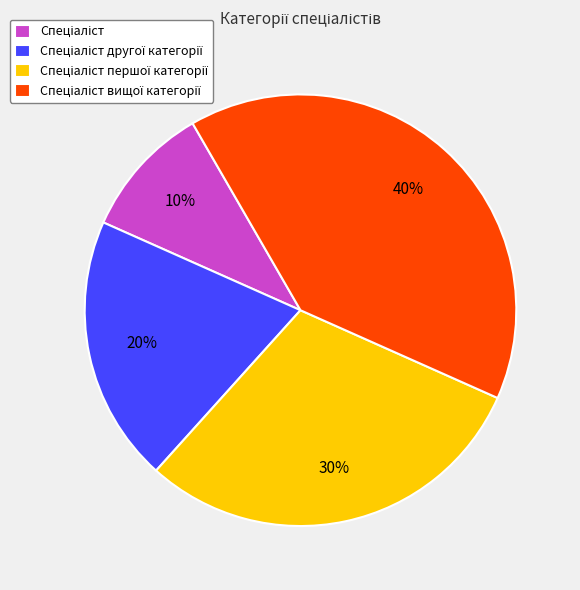

Does any single category account for the majority?

No